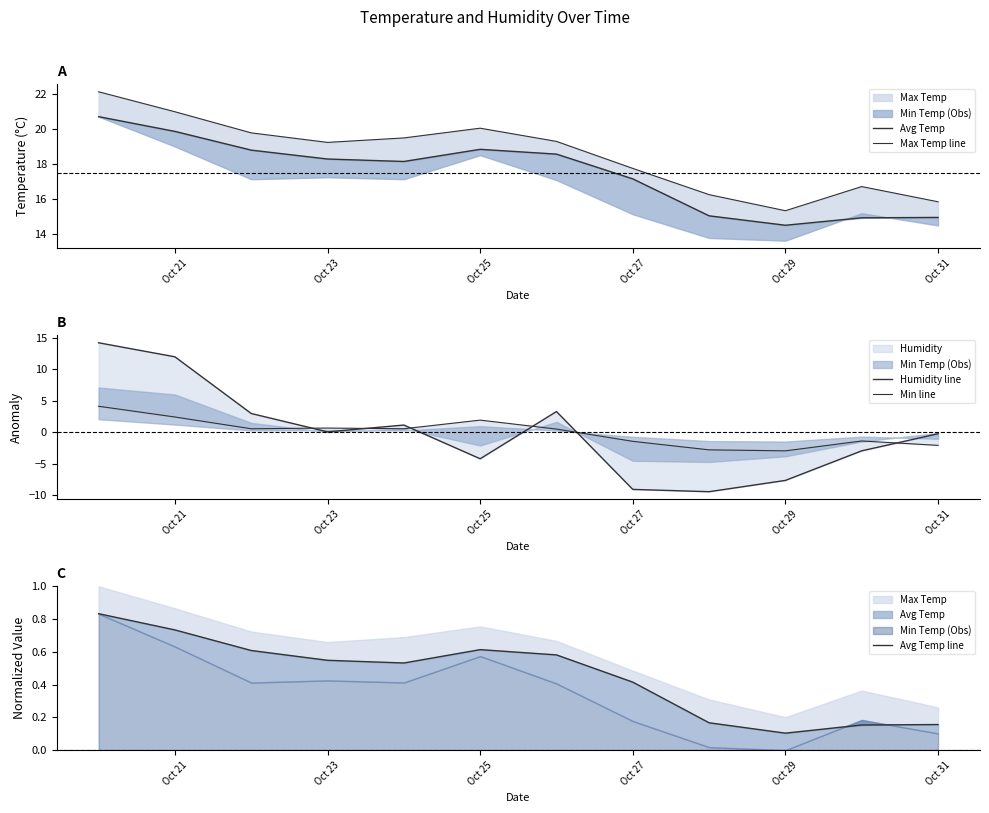

Which series has the largest total across all categories?

Max Temp line